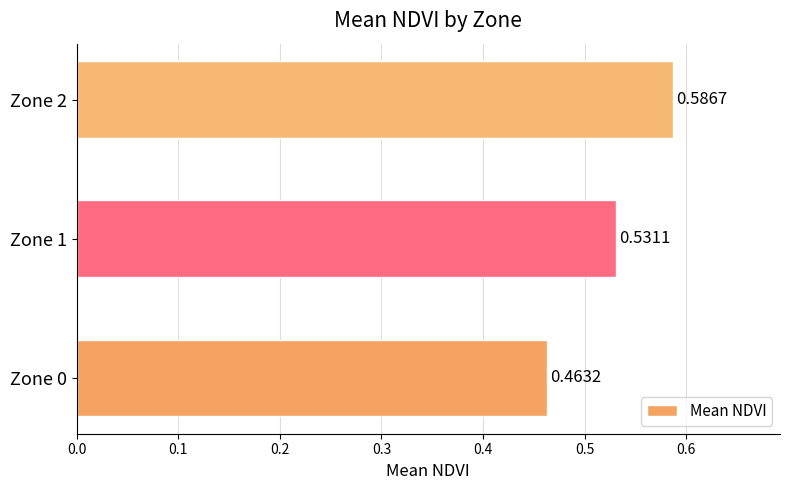

How many distinct data groups are displayed?

1